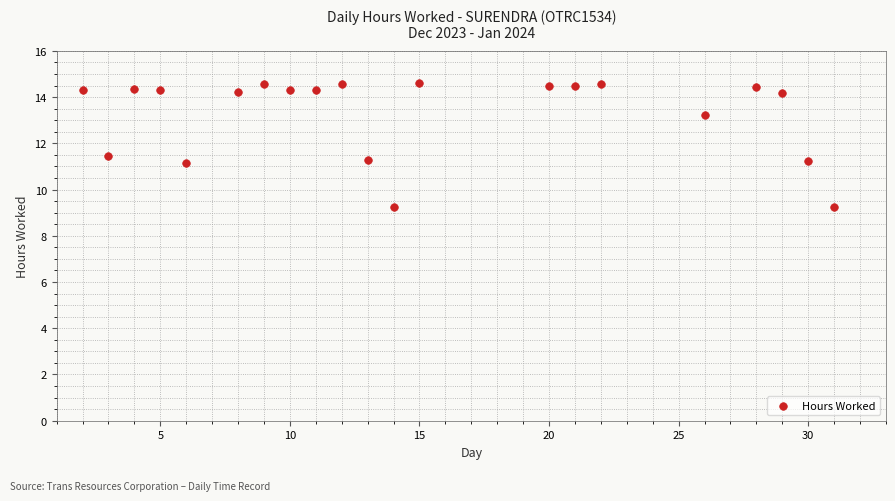

What is the range of X values (max minus min)?

29.0